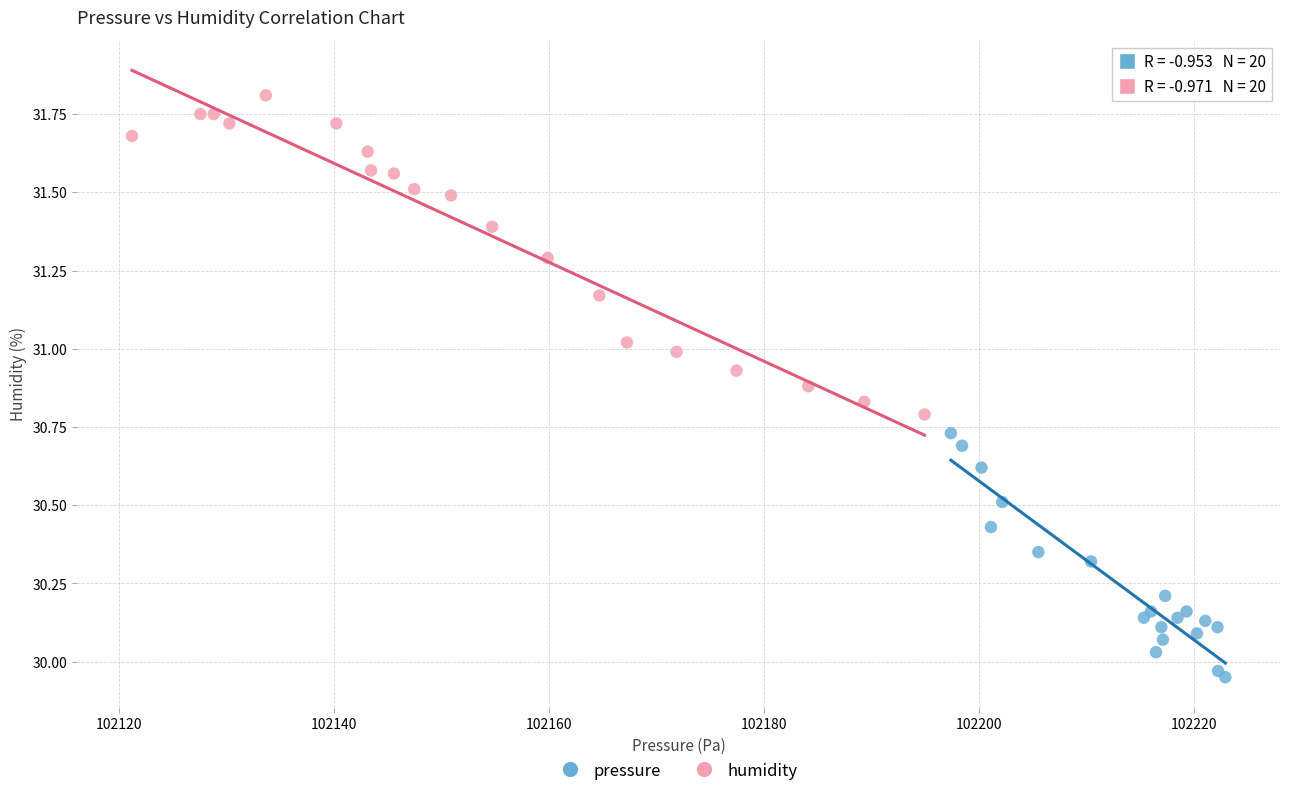

Which series reaches the minimum Y coordinate?

pressure